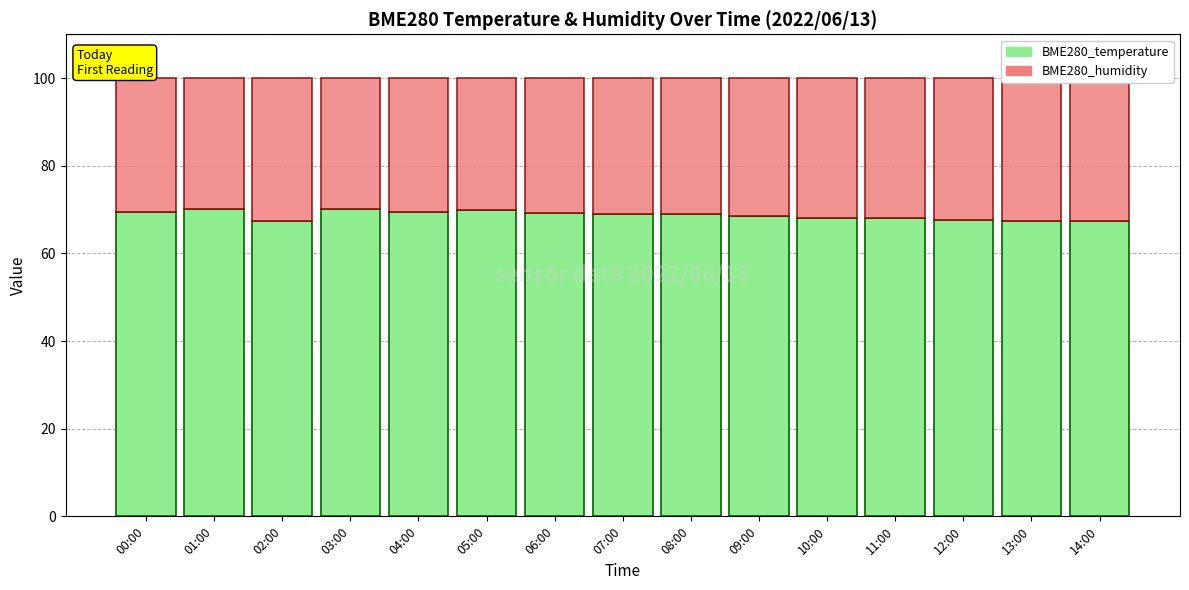

Does the chart contain any negative values?

No